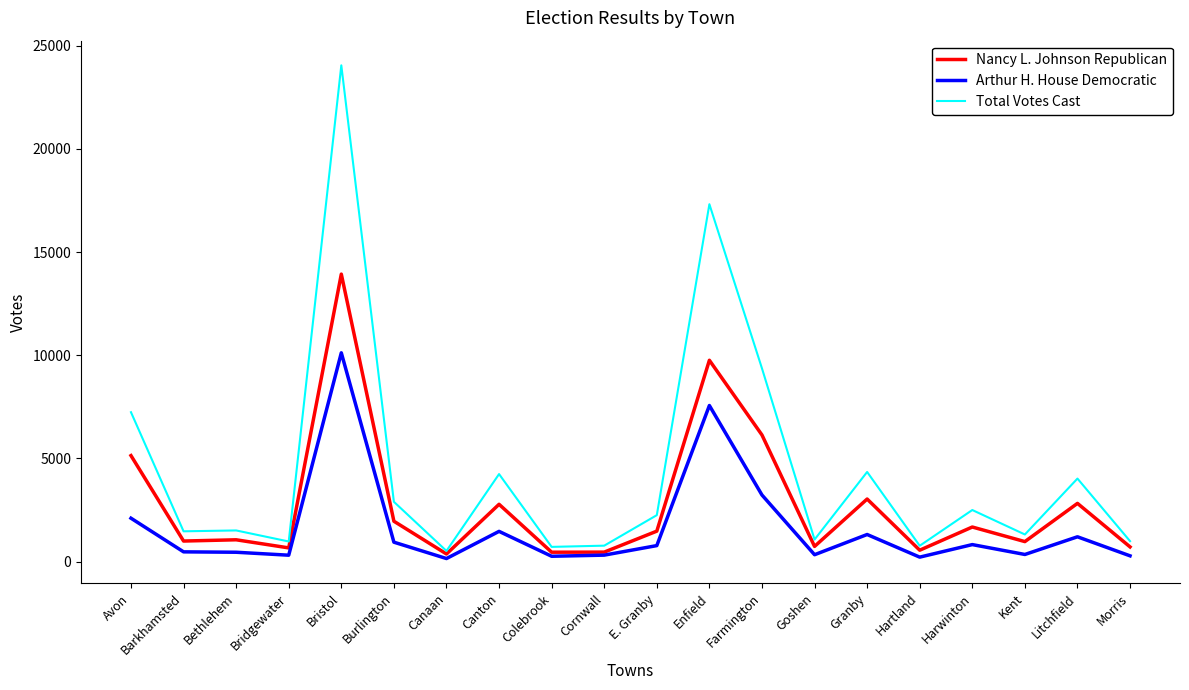

Rank the series by their maximum value, from lowest to highest.

Arthur H. House Democratic, Nancy L. Johnson Republican, Total Votes Cast